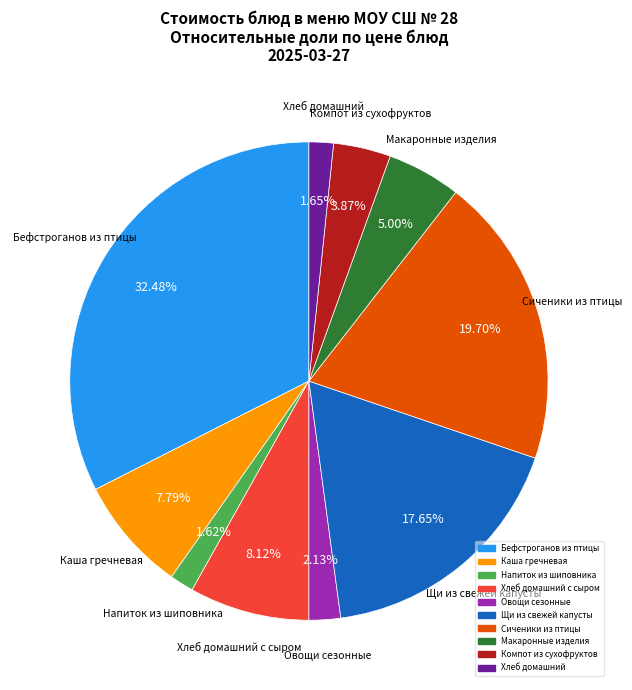

Is there a majority slice in this chart?

No